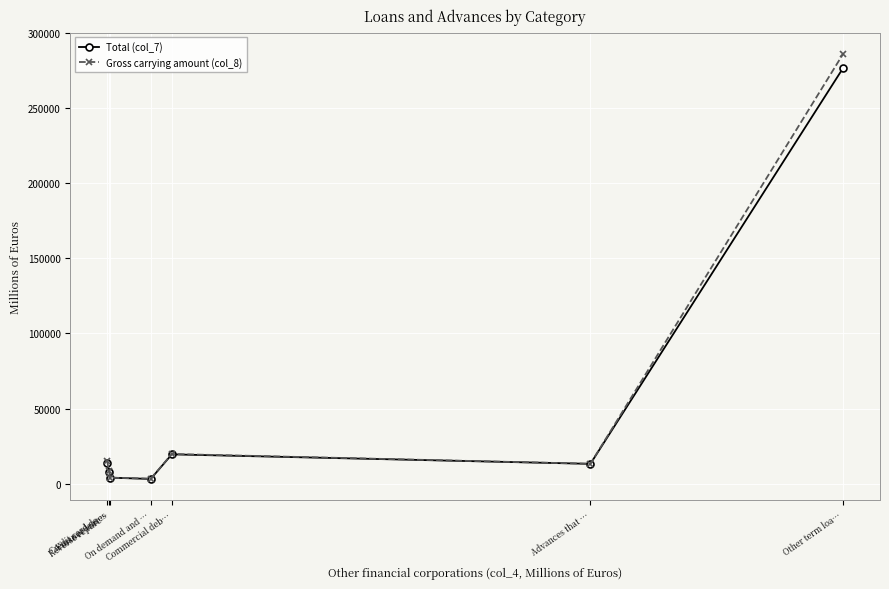

What is the highest value of the Gross carrying amount (col_8) series?

286127